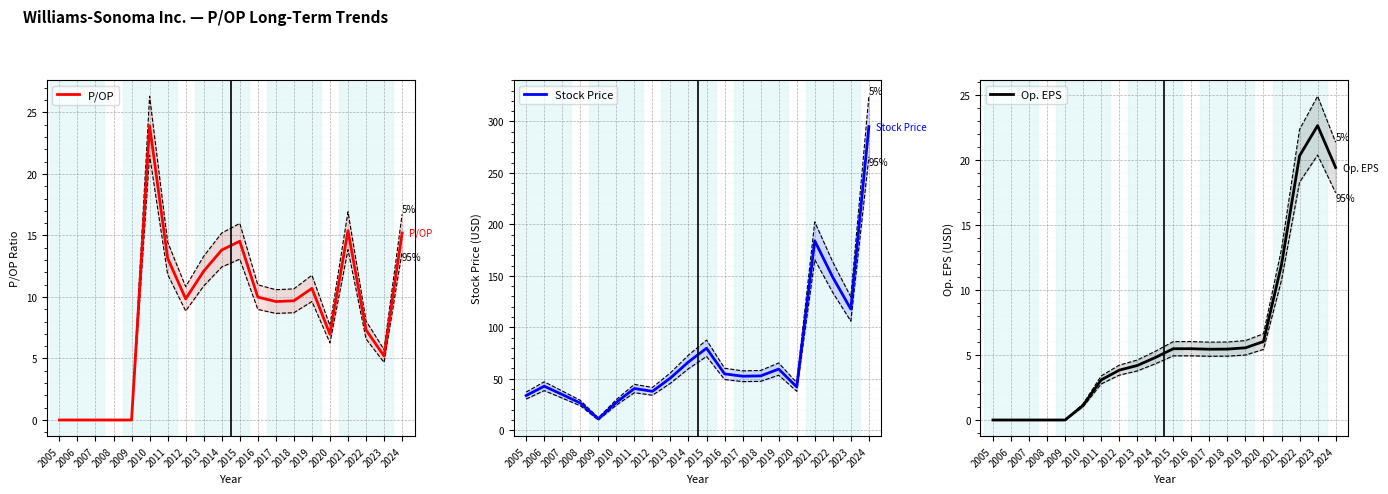

Where is the first local minimum for P/OP?

2012